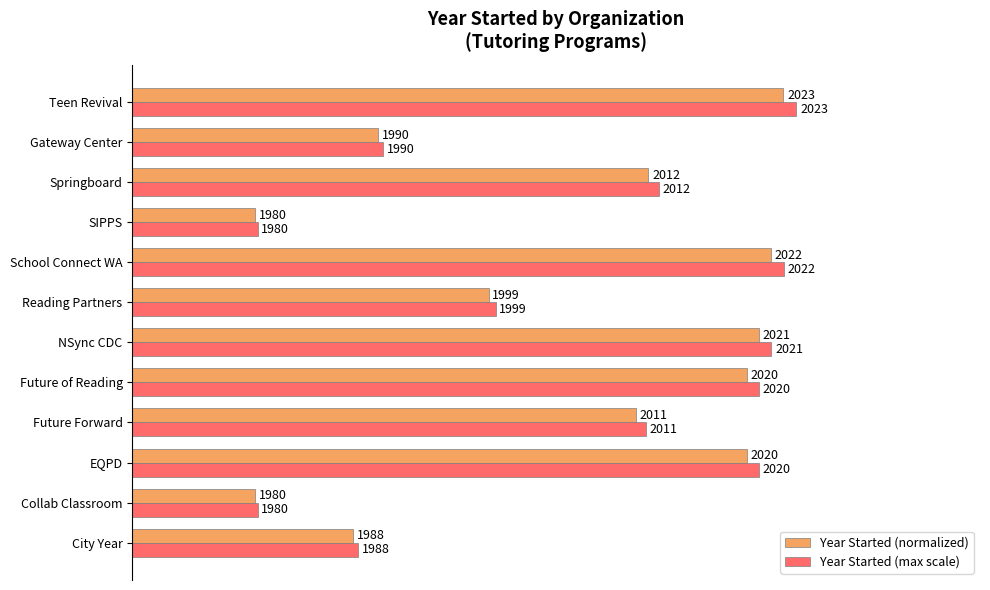

What are all the series names shown in the legend?

Year Started (normalized), Year Started (max scale)